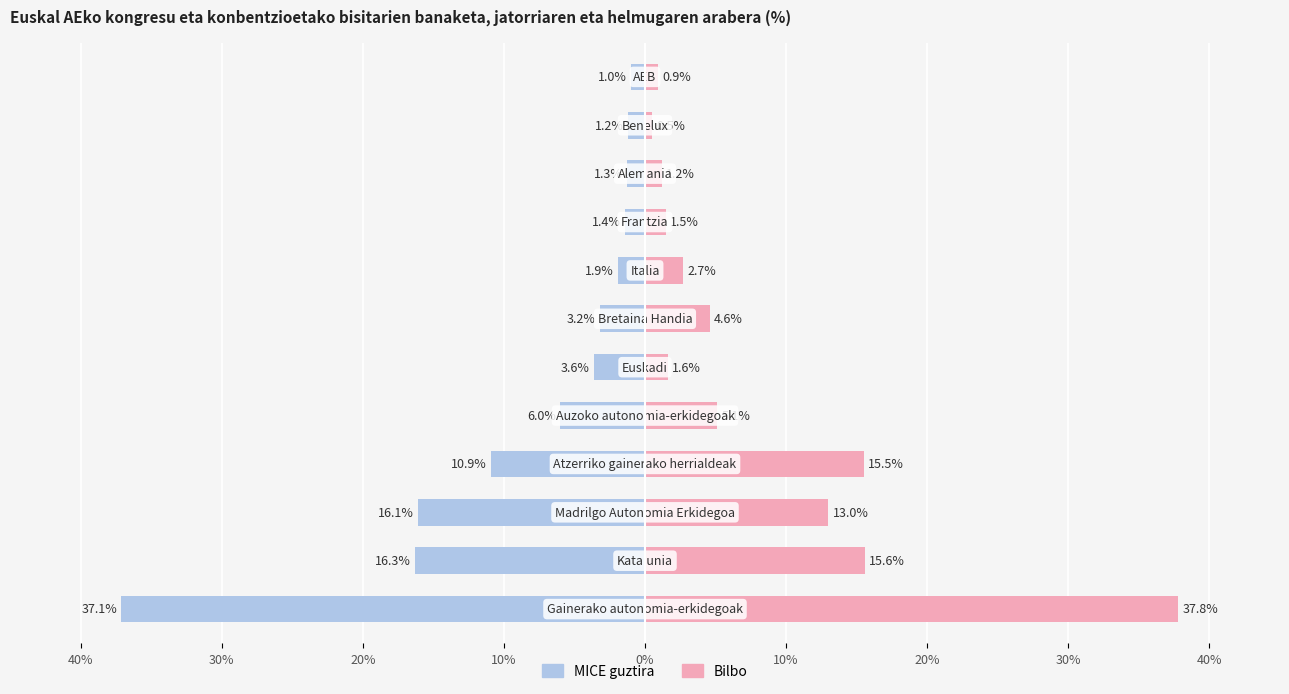

What is the difference between the highest and lowest values at 11?

1.9